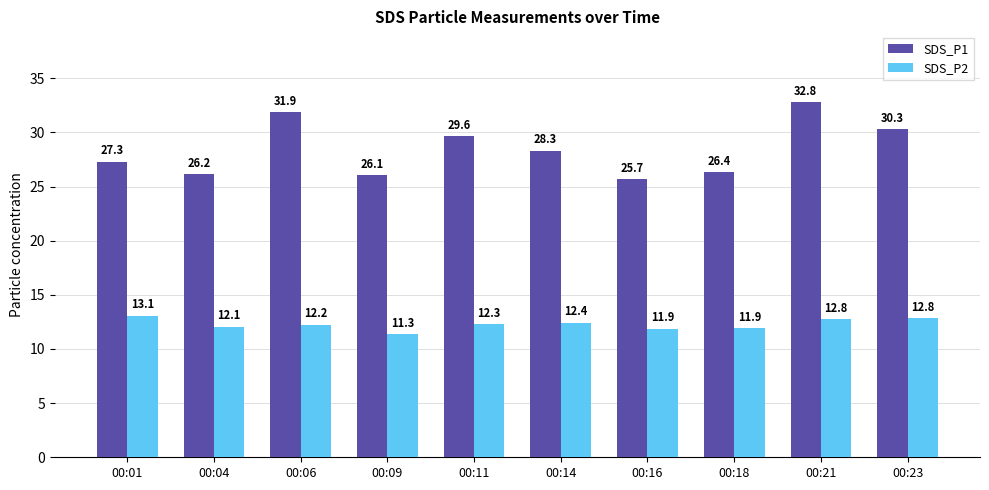

What is the total value across all series at 00:09?

37.4